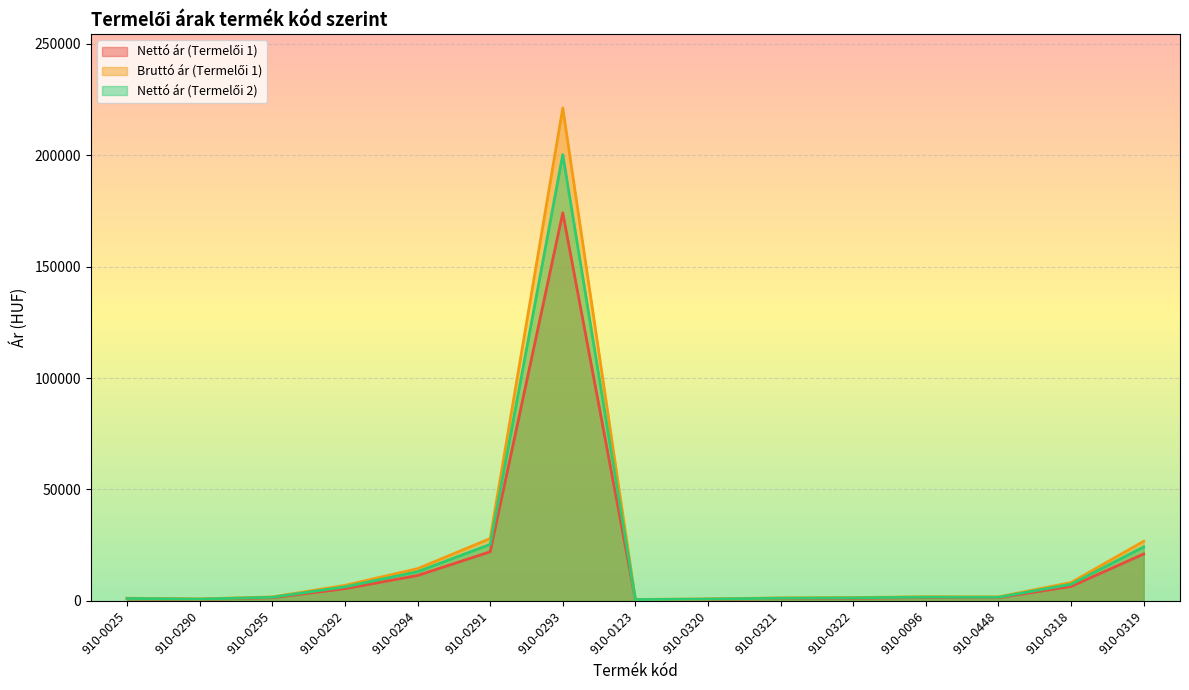

What is the lowest value of the Nettó ár (Termelői 1) series?

493.0